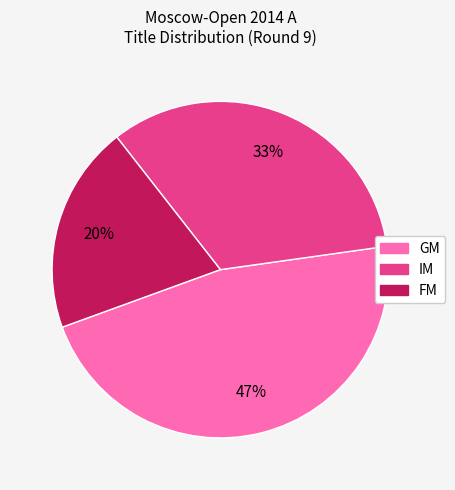

Which slice is the smallest?

FM